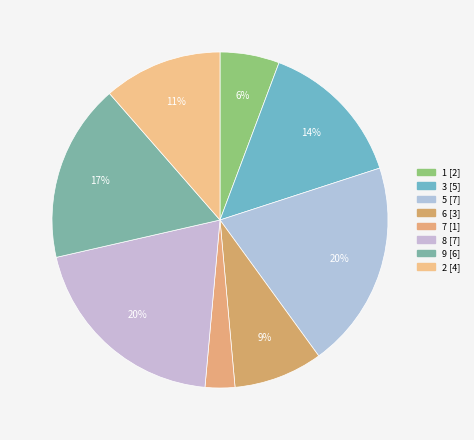

How many segments does this pie chart have?

8